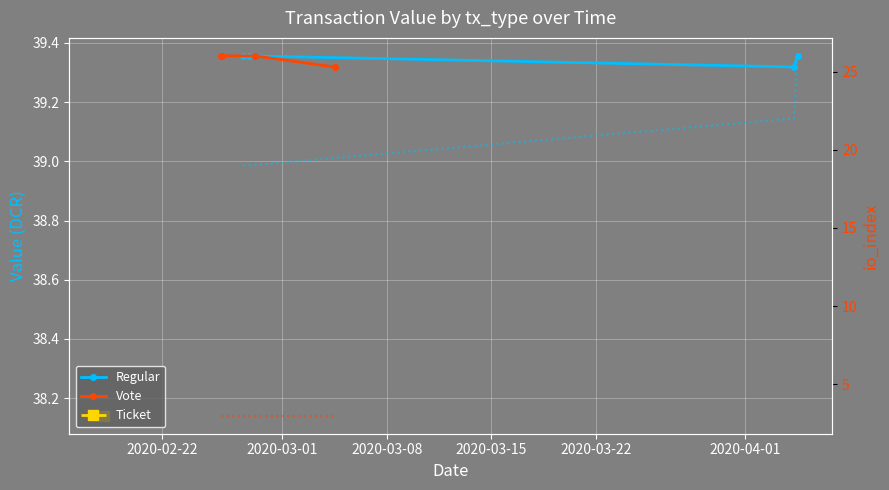

Which series changed the most between 2020-02-22 and 2020-03-08?

io_index (Regular)